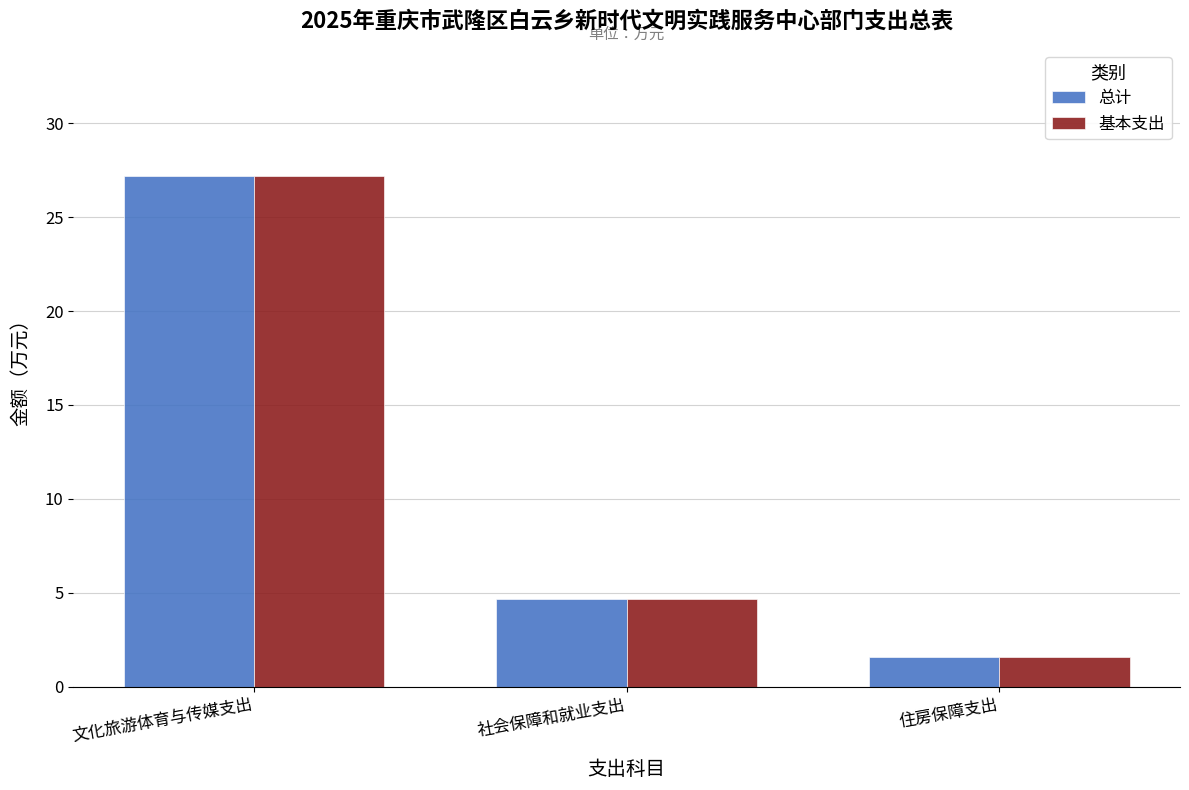

At which label does 基本支出 reach its peak?

文化旅游体育与传媒支出